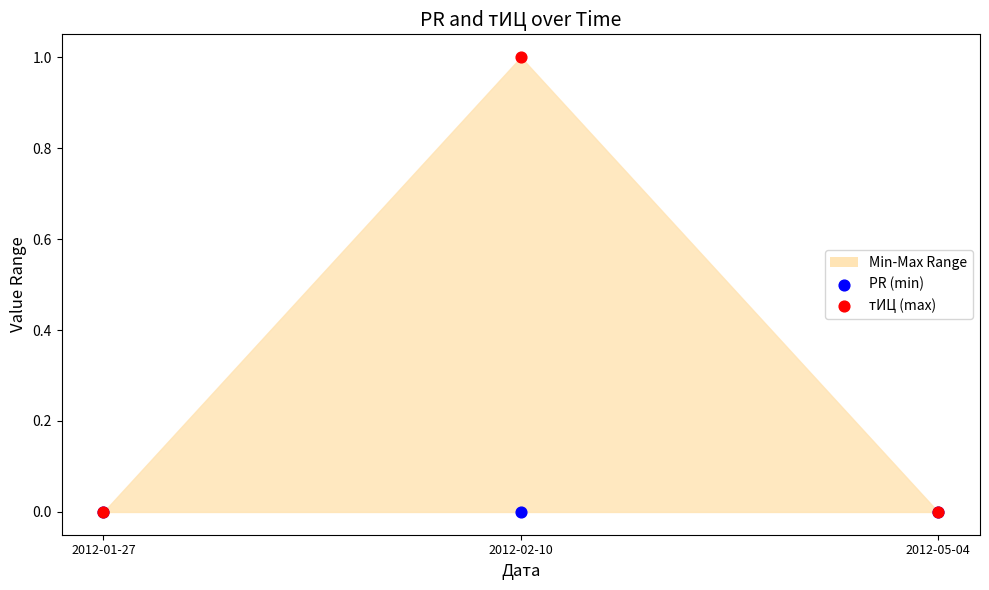

Which series contains the lowest Y value?

PR (min)